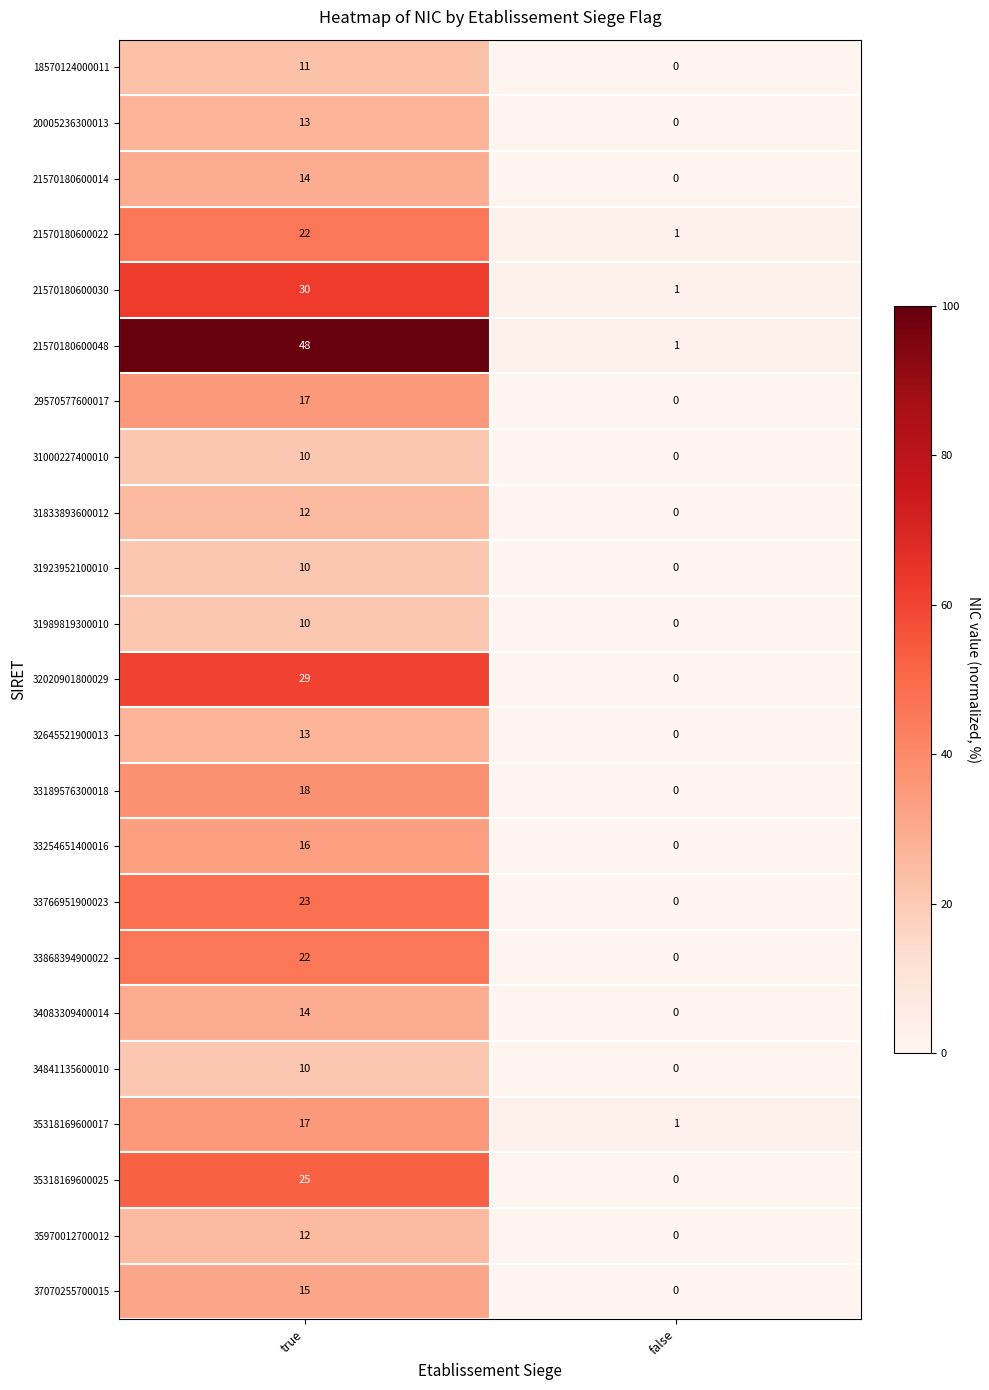

What is the maximum value shown in the chart?

48